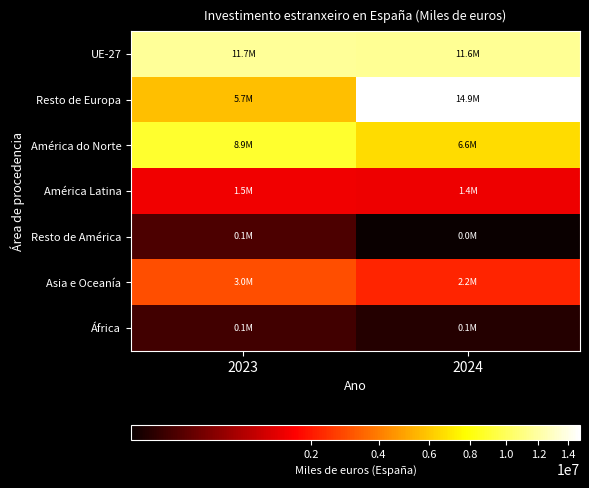

At how many categories does at least one series exceed 9721994?

2